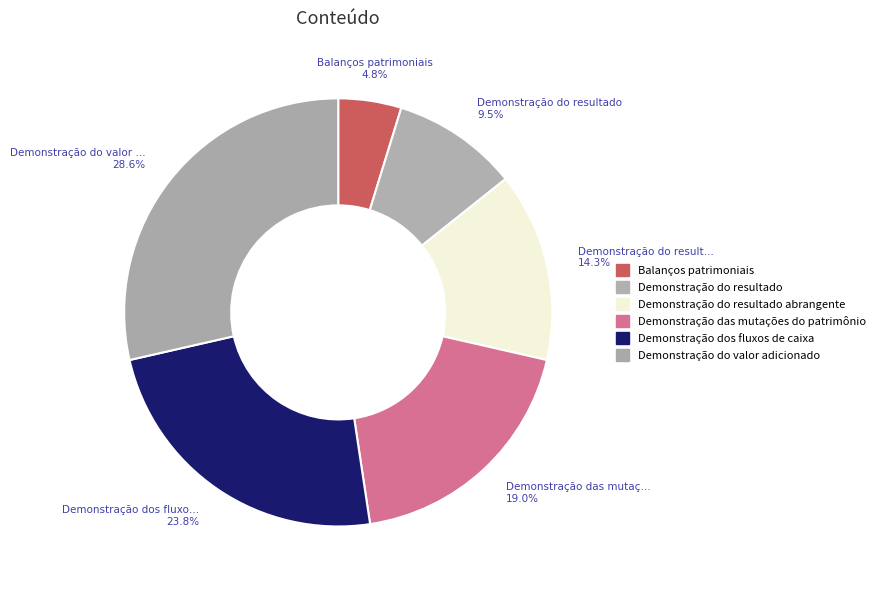

To the nearest percent, what is the difference between the largest and smallest slice percentages?

24%